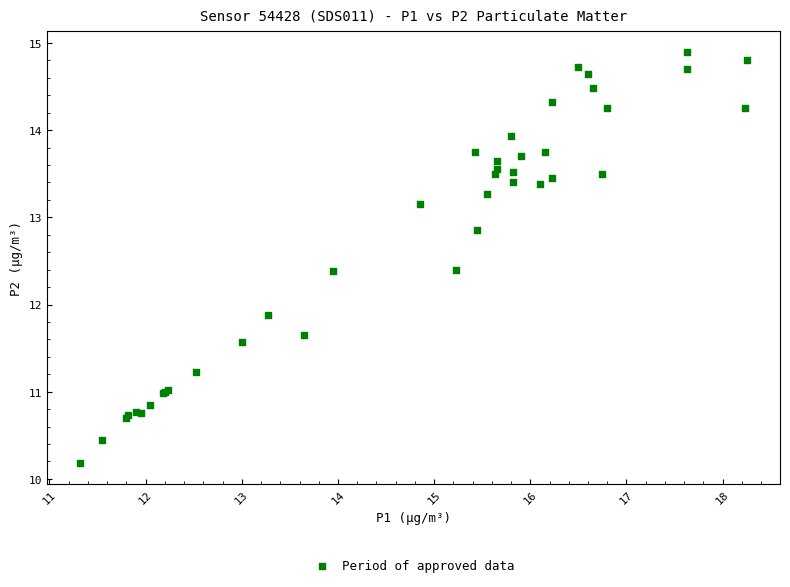

What Y value in the scatter plot is closest to 12?

11.9